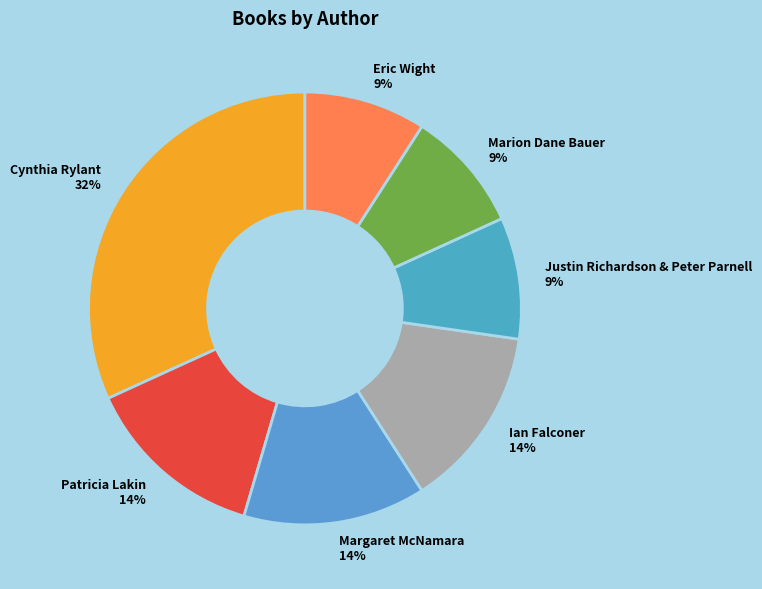

Approximately how many times larger is the value at Patricia Lakin compared to Cynthia Rylant?

0.4